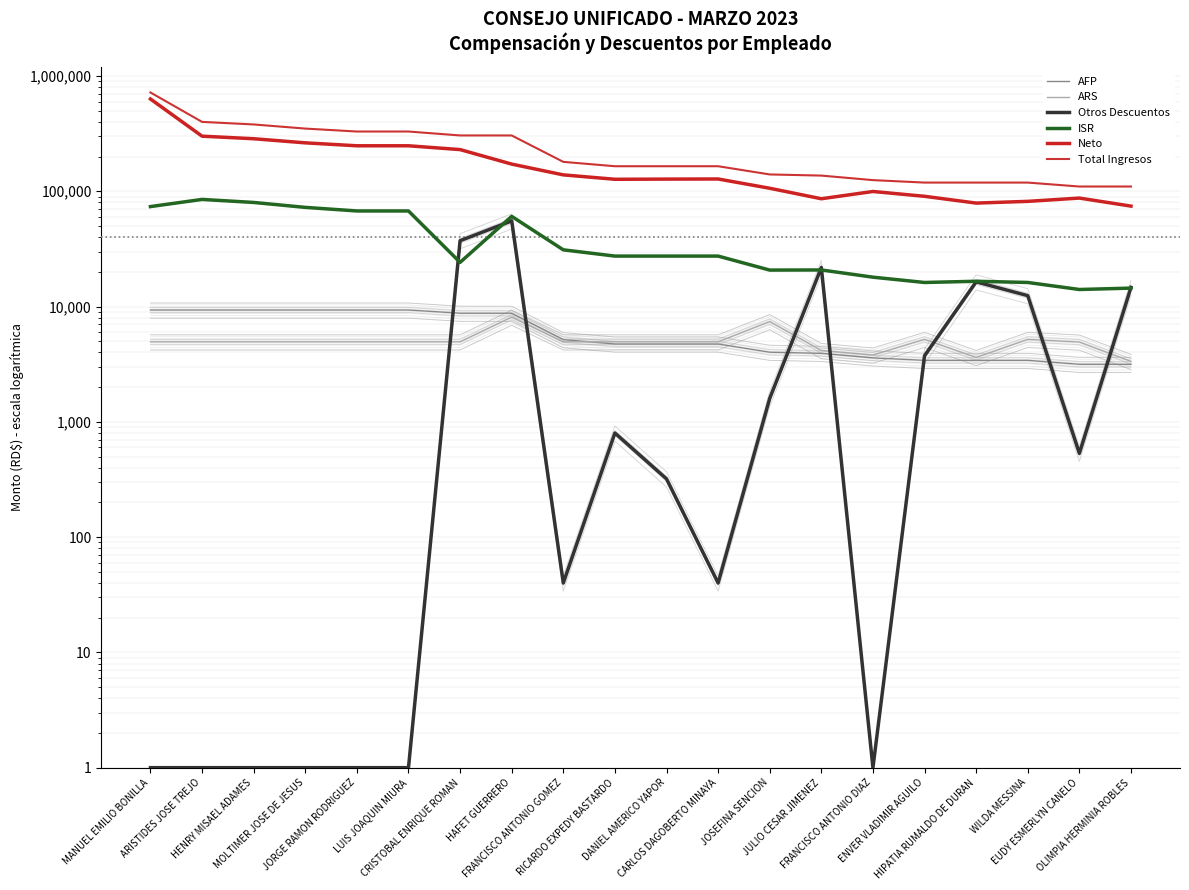

Rank the series at CARLOS DAGOBERTO MINAYA from lowest to highest value.

Otros Descuentos, AFP, ARS, ISR, Neto, Total Ingresos